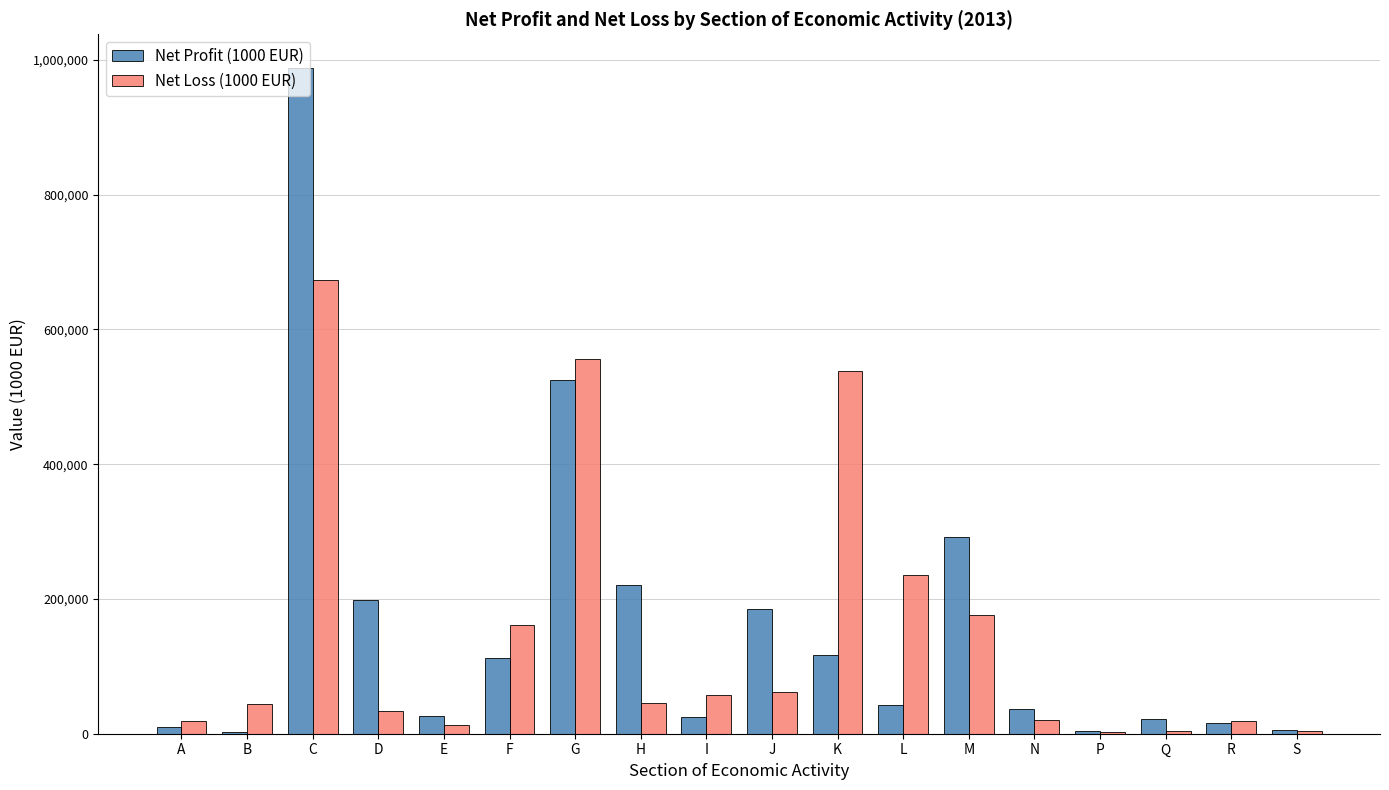

Which series changed the most between D and I?

Net Profit (1000 EUR)